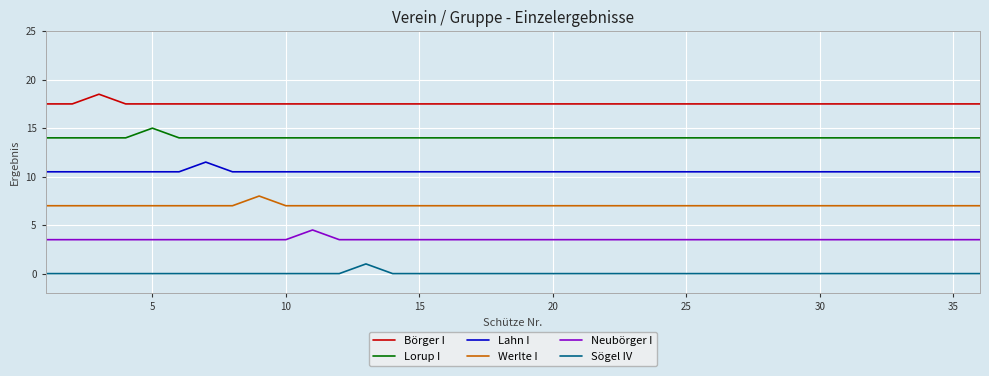

Which series has the largest total across all categories?

Börger I